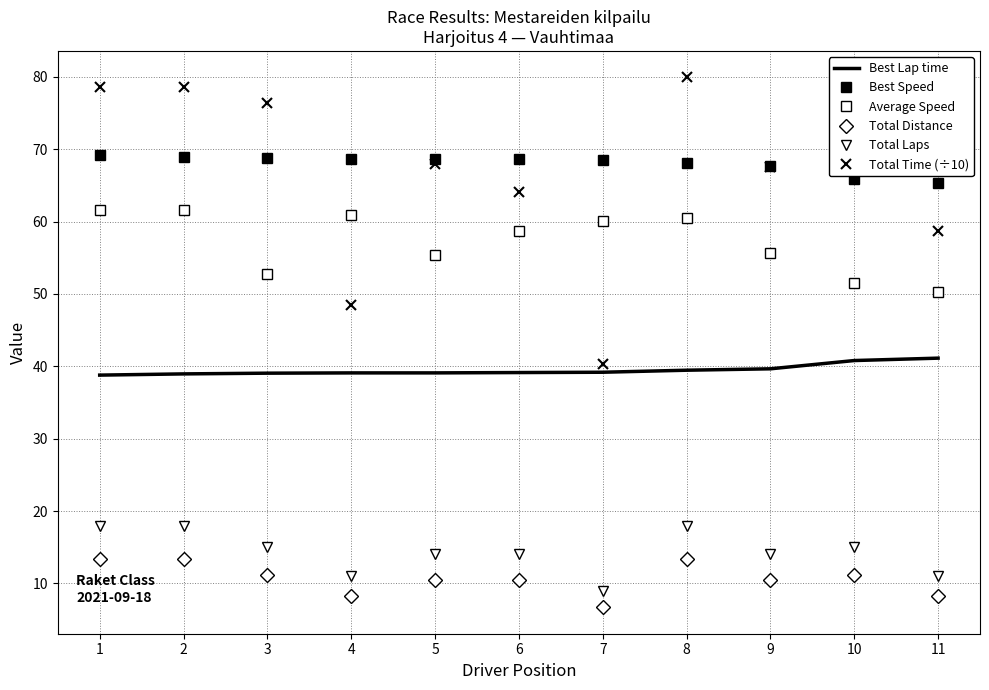

Between 5 and 4, which is larger?

5